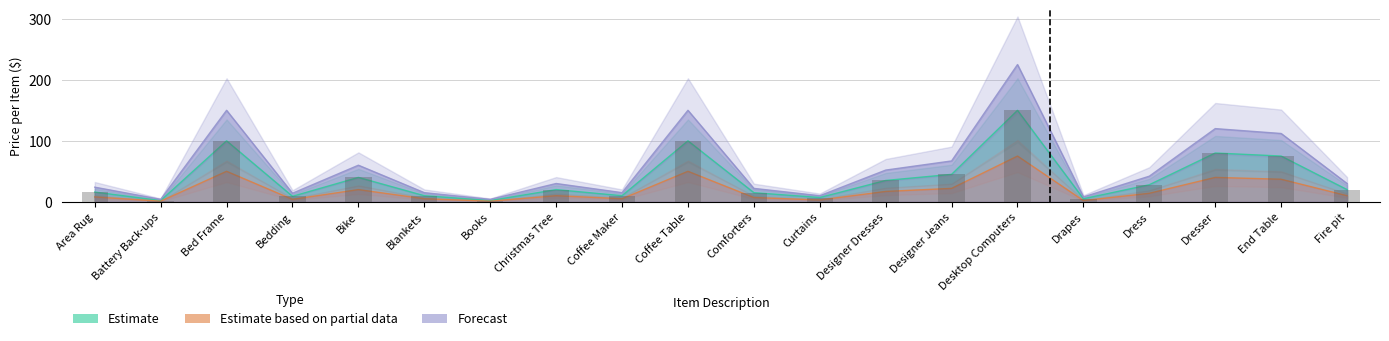

What is the sum of the Forecast values at Coffee Maker and Dress?

57